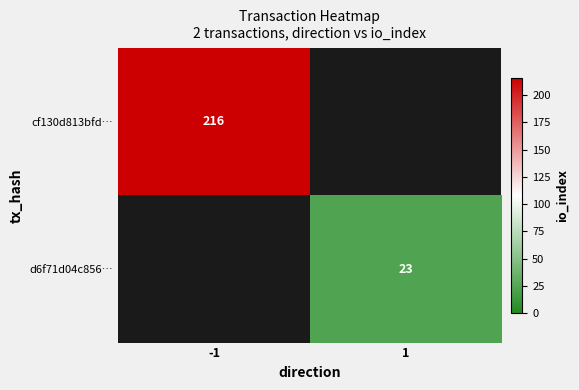

The d6f71d04c856… series shows 23 at 1. True or false?

True